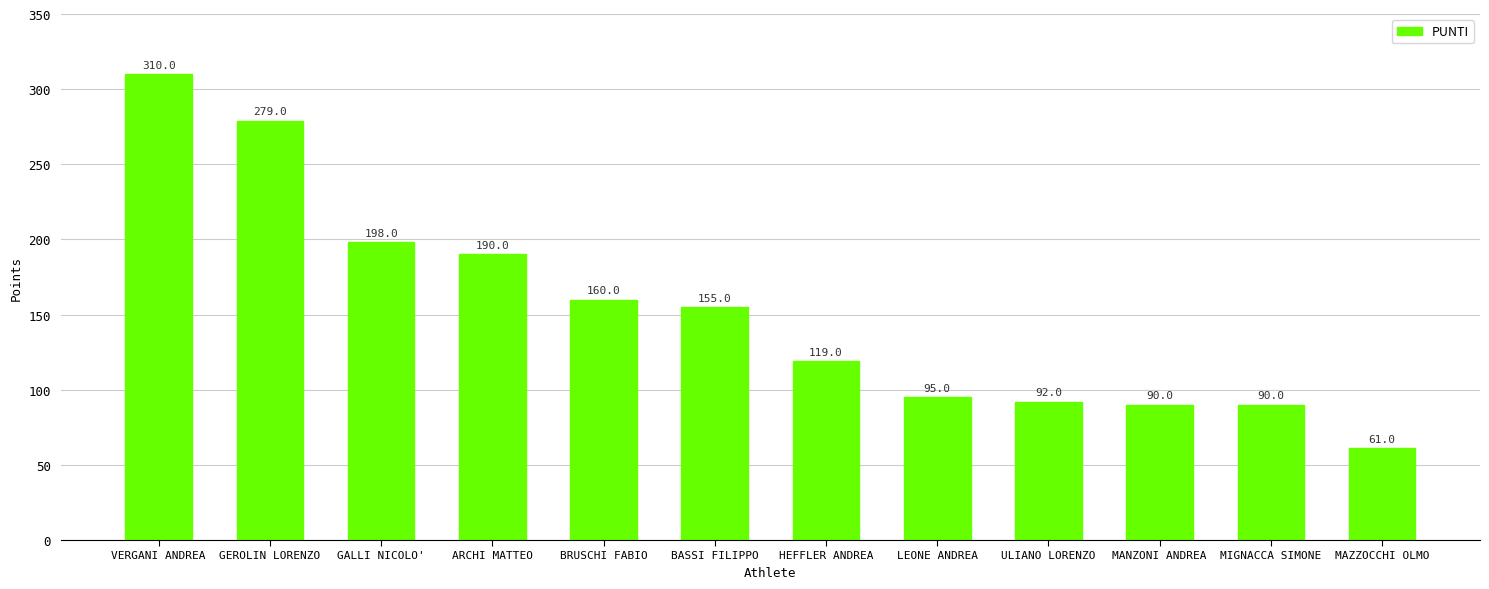

Reading left to right, list all the values displayed in this chart.

310	279	198	190	160	155	119	95	92	90	90	61